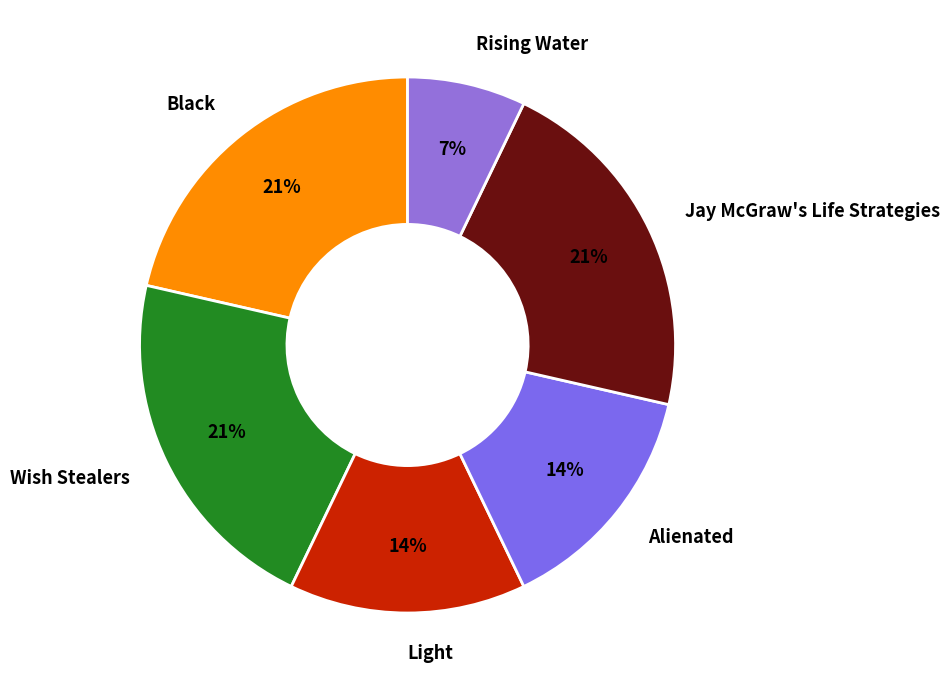

To the nearest percent, what is the combined percentage of Light and Black?

36%